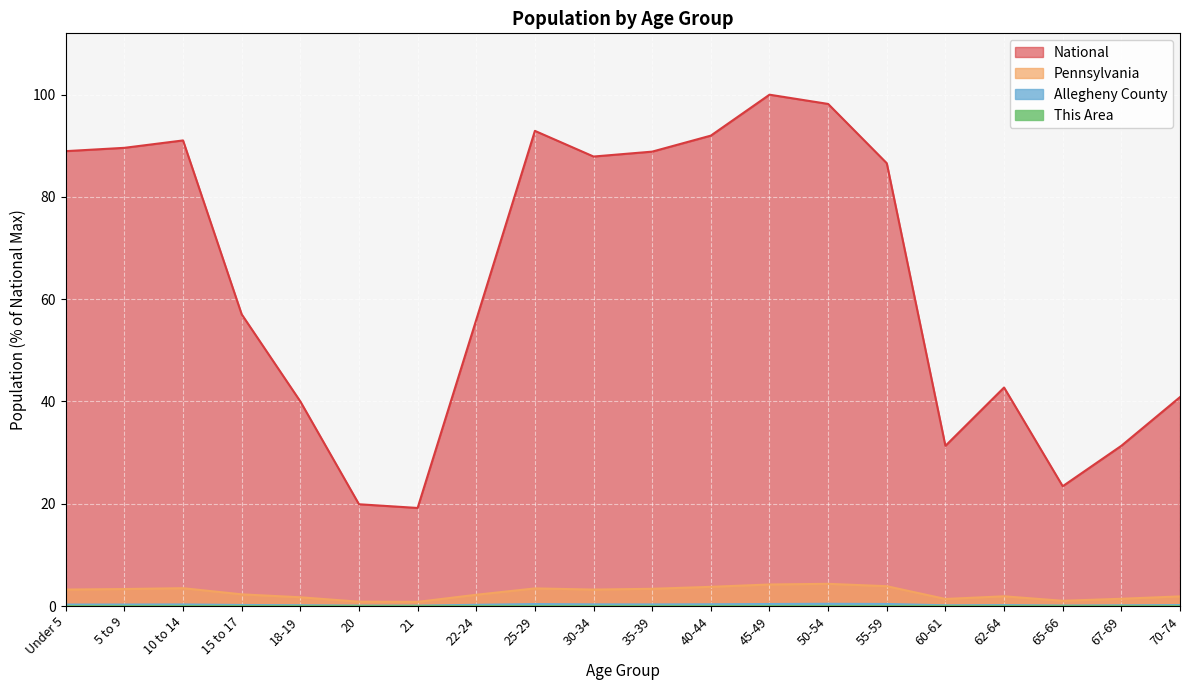

What is the maximum value shown in the chart?

100.0